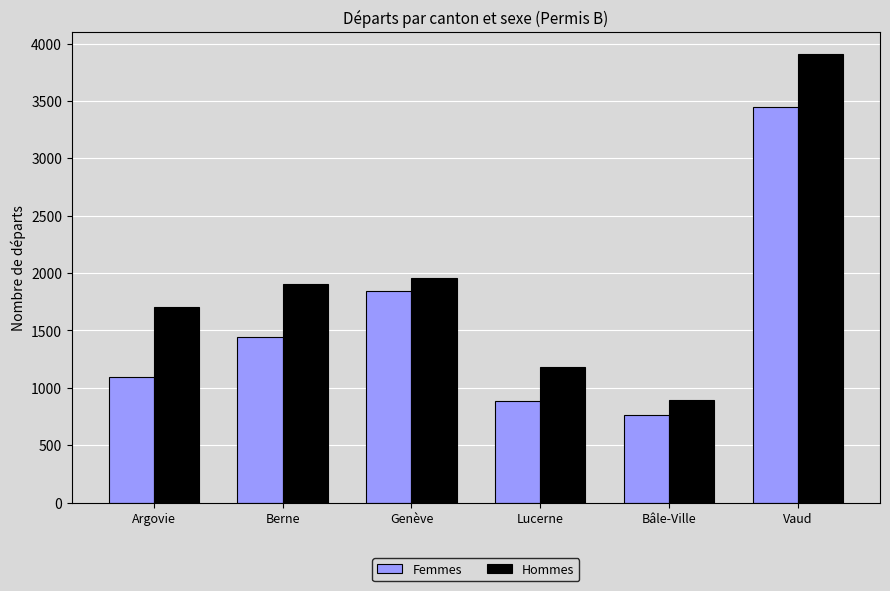

Between Berne and Vaud, which series saw the biggest shift?

Hommes